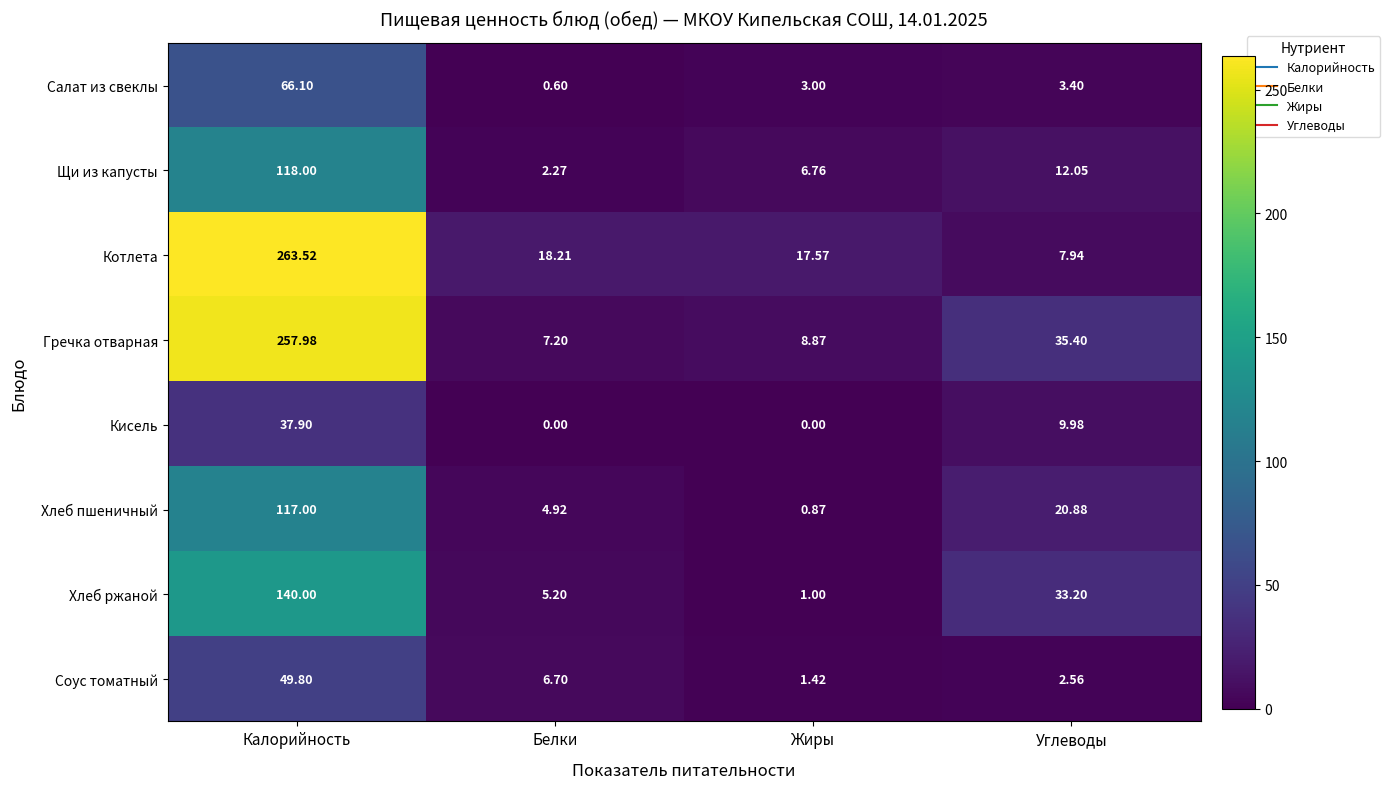

What is the spread (max minus min) of values at Калорийность?

225.6